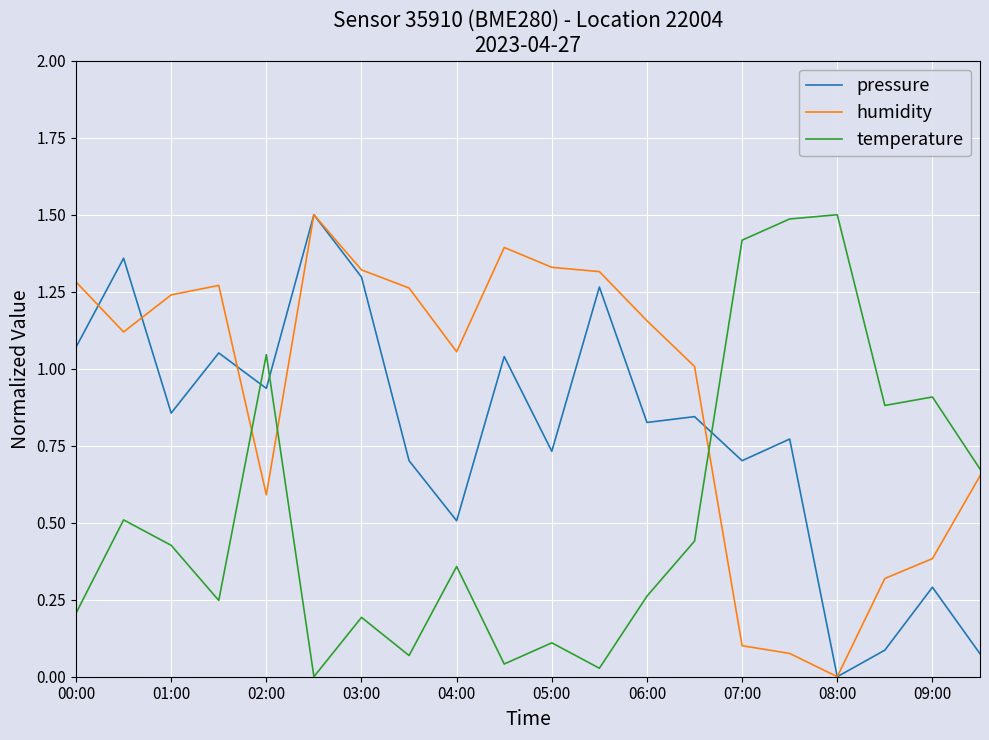

What is the highest value of the temperature series?

1.5